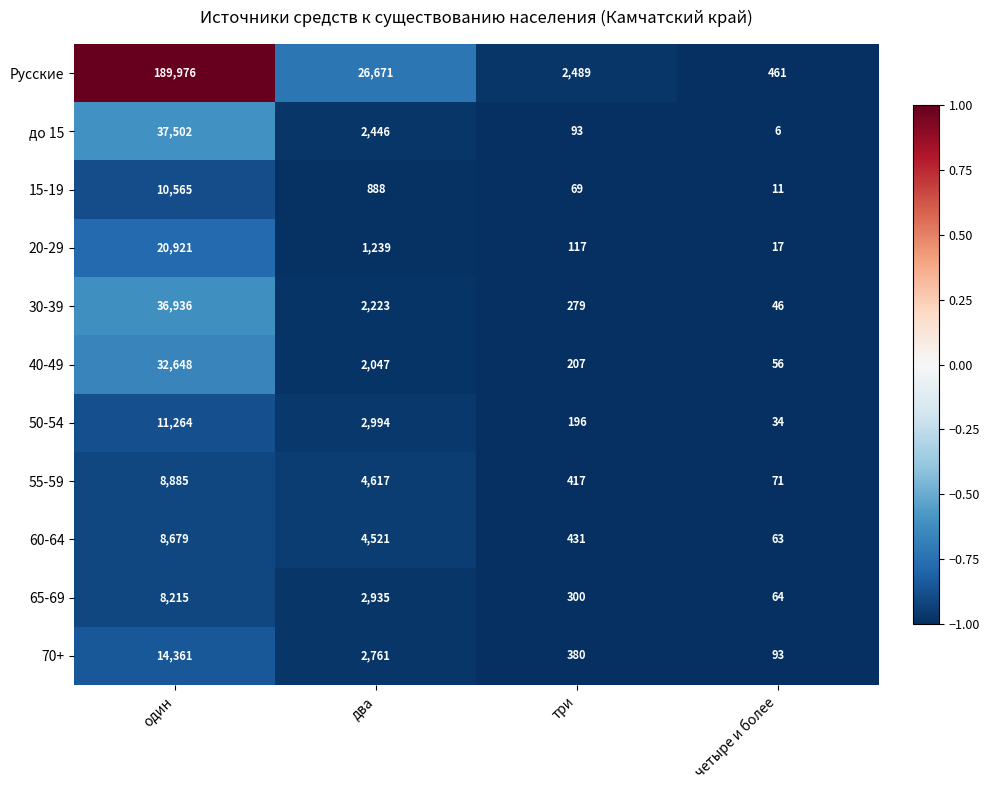

What is the maximum value shown in the chart?

189976